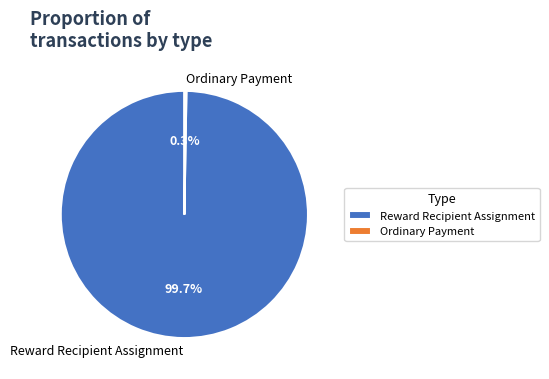

What is the largest slice in the pie chart?

Reward Recipient Assignment